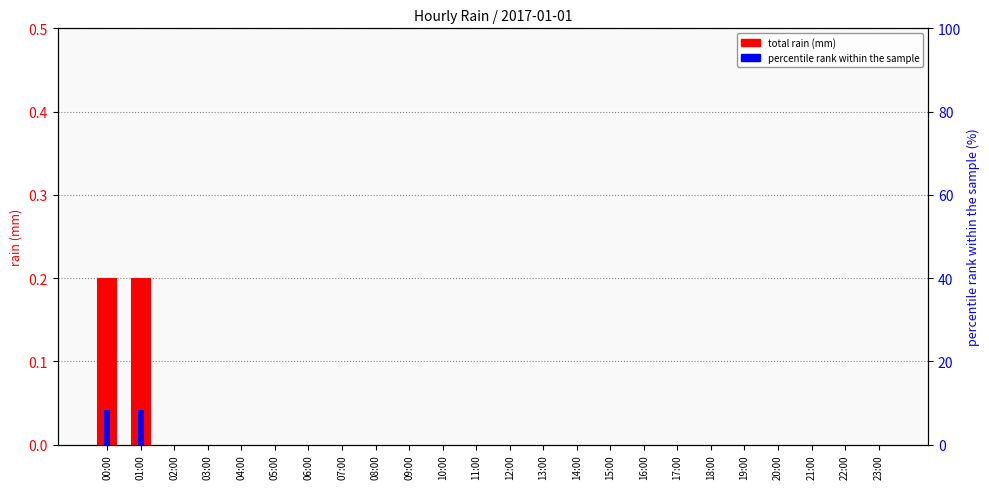

At which category is the sum across all series the highest?

00:00